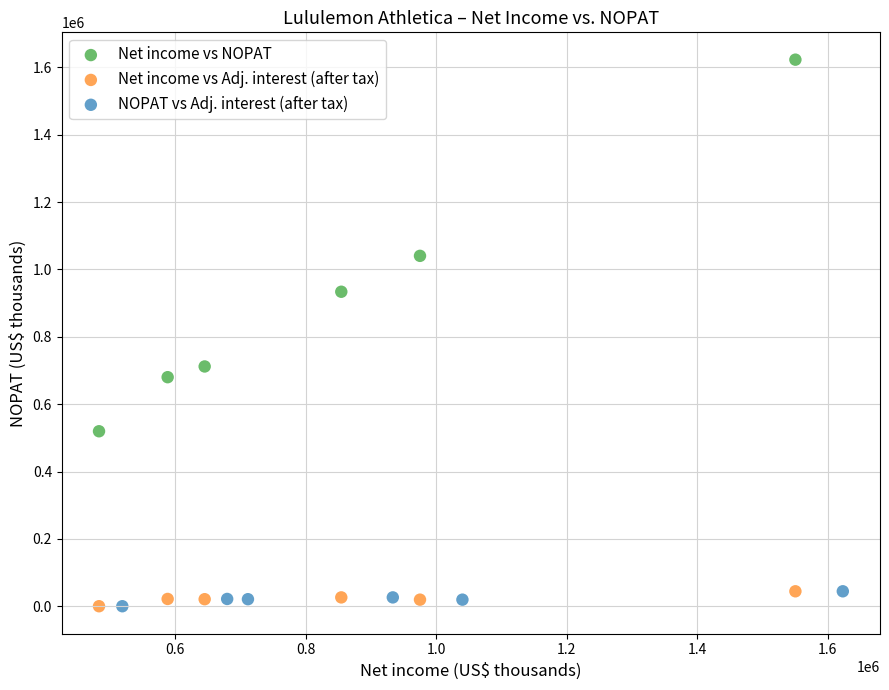

Which series has the widest spread of Y values?

Net income vs NOPAT